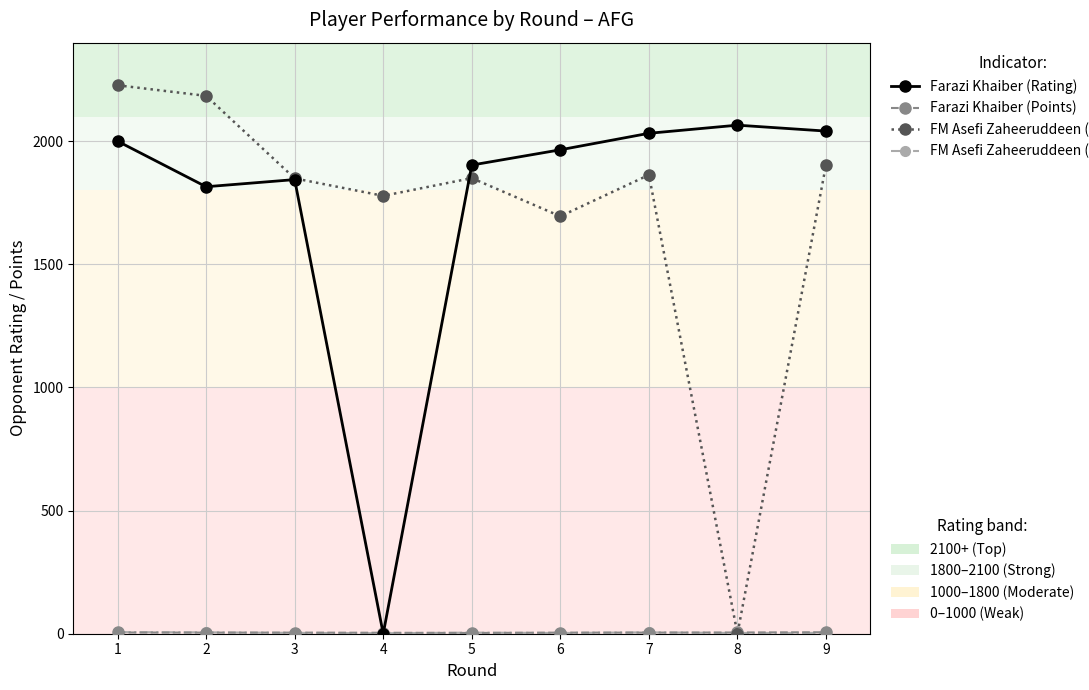

What is the maximum value shown in the chart?

2227.0